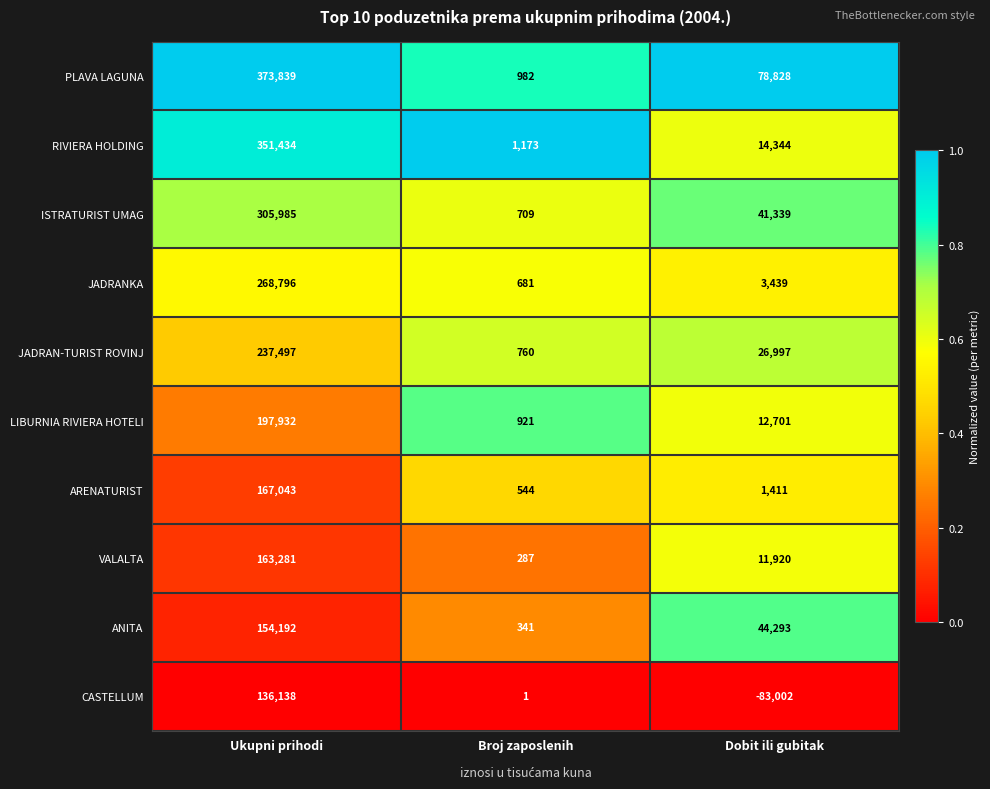

Rank the series at Ukupni prihodi from lowest to highest value.

CASTELLUM, ANITA, VALALTA, ARENATURIST, LIBURNIA RIVIERA HOTELI, JADRAN-TURIST ROVINJ, JADRANKA, ISTRATURIST UMAG, RIVIERA HOLDING, PLAVA LAGUNA